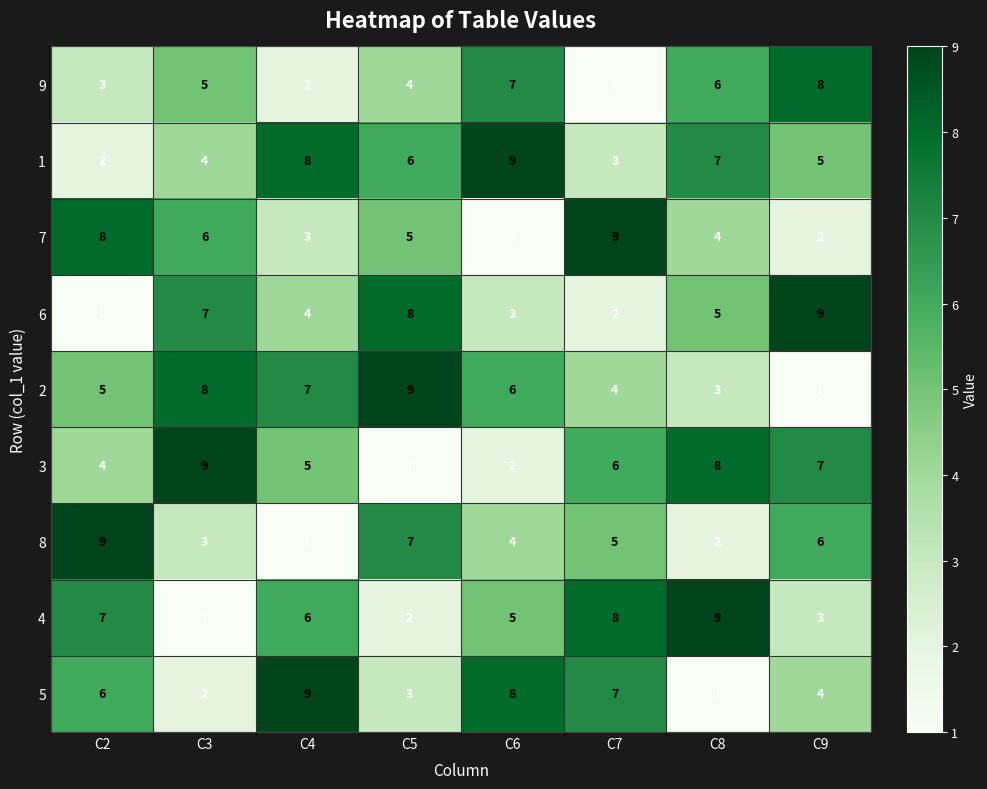

True or false: 6 has a value of 7 at C8.

False